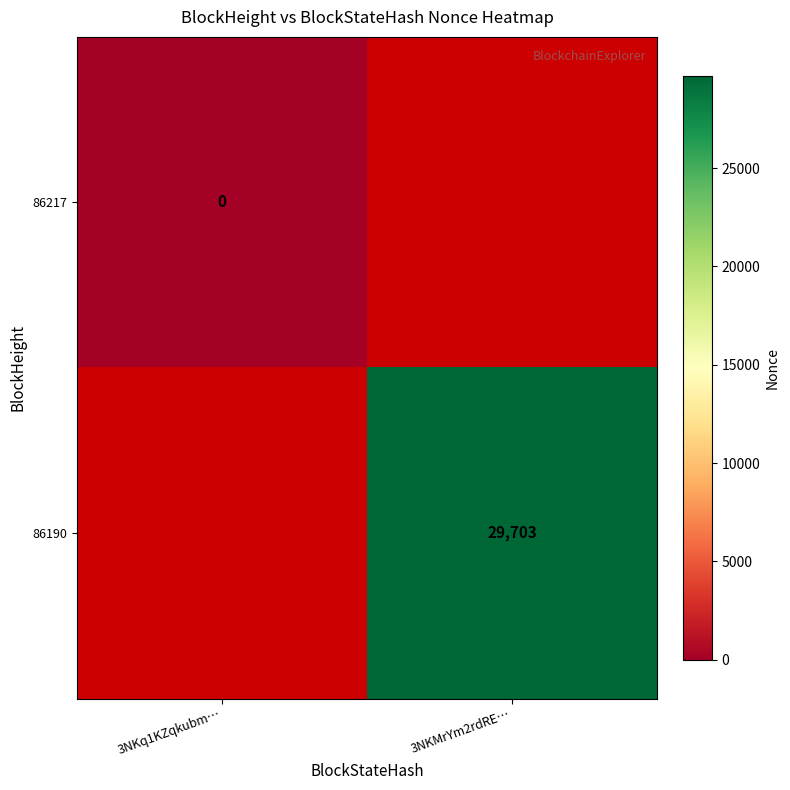

At how many categories does at least one series exceed 11511?

1